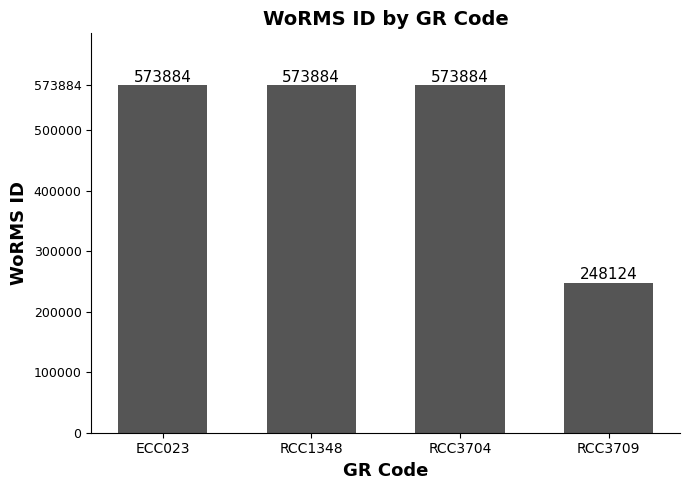

What is the smallest value displayed?

248124